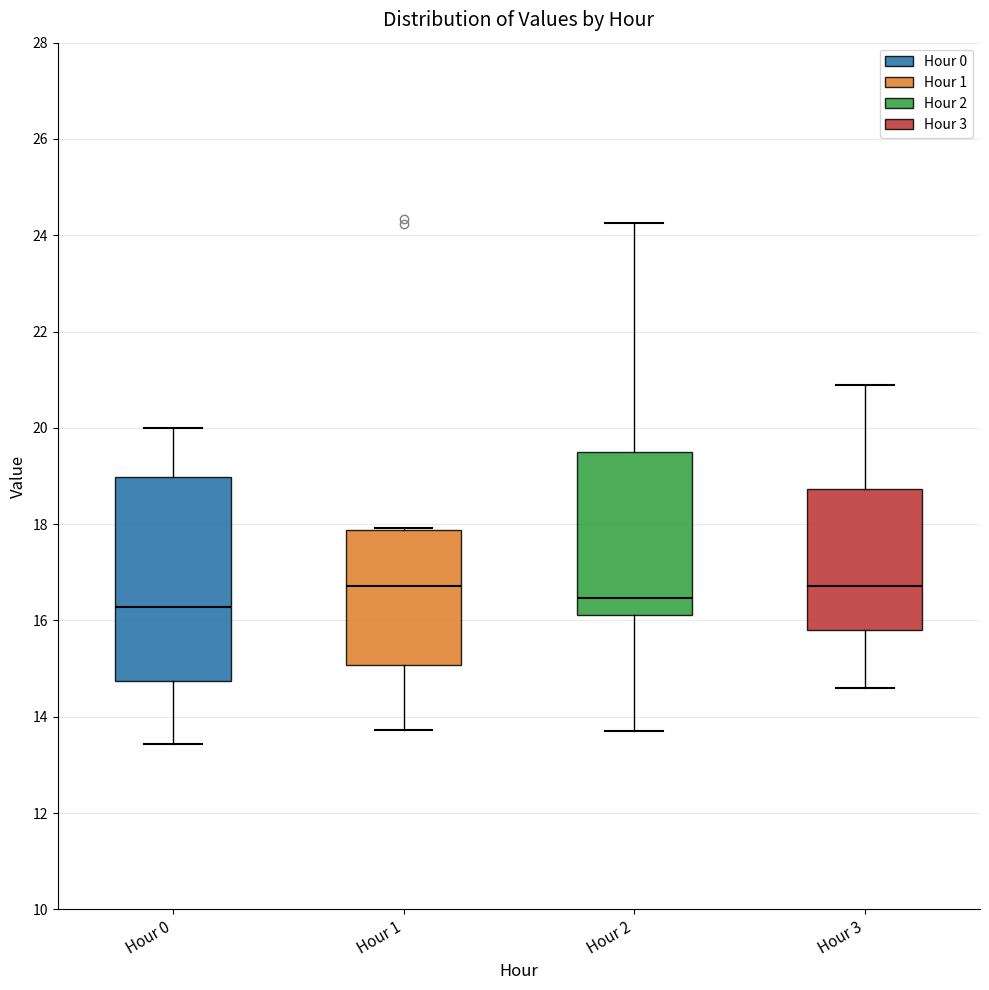

Reading left to right, read every box against the y-axis: the position of its median line, the range the box covers, and the ends of its whiskers. The values are not printed on the chart, so give them approximately, as read against the axis.

Hour 0: median 16.2, box 14.8 to 19.0, whiskers 13.4 to 20.0
Hour 1: median 16.8, box 15.0 to 17.8, whiskers 13.8 to 18.0
Hour 2: median 16.4, box 16.2 to 19.6, whiskers 13.8 to 24.2
Hour 3: median 16.8, box 15.8 to 18.8, whiskers 14.6 to 21.0